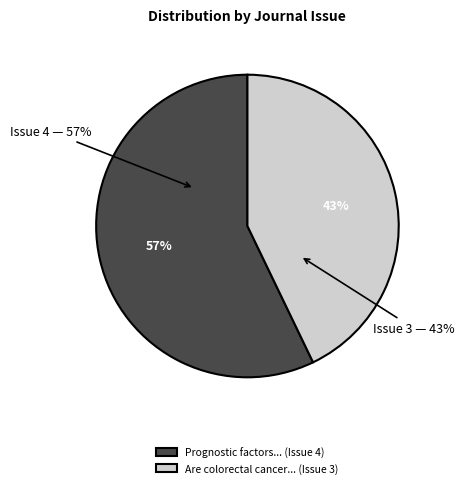

How many slices are in this pie chart?

2